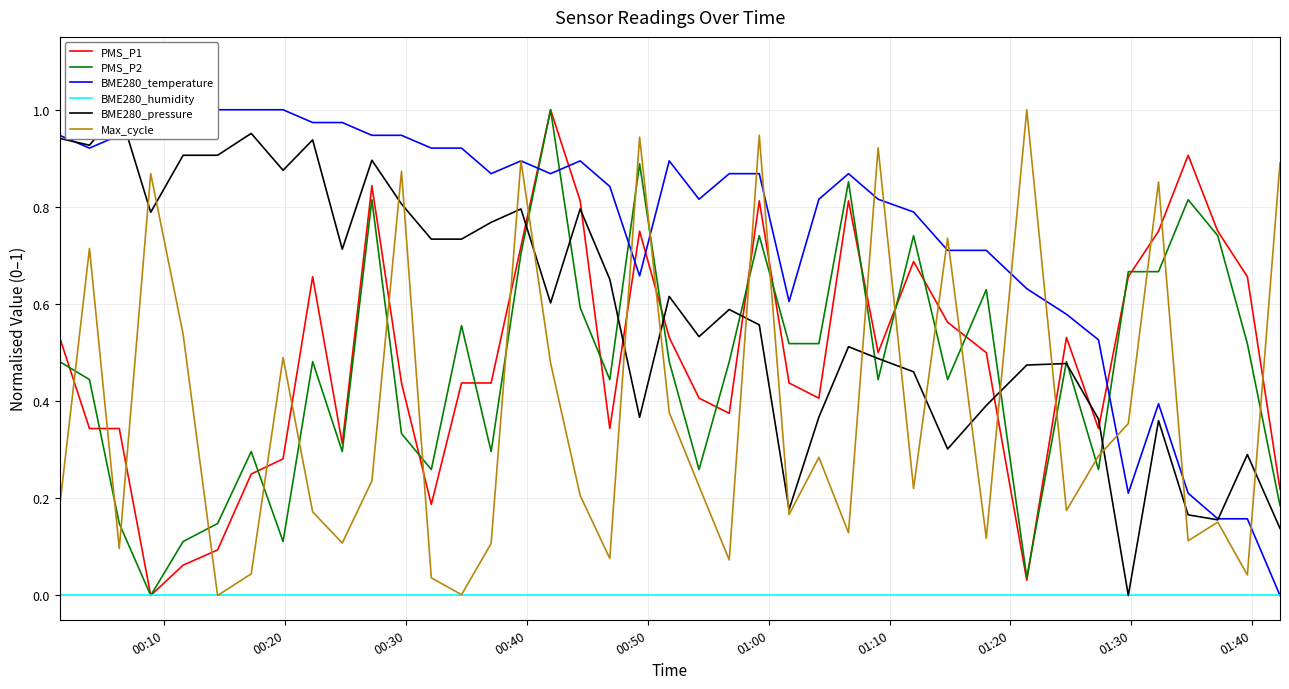

Count the number of data series in this chart.

6